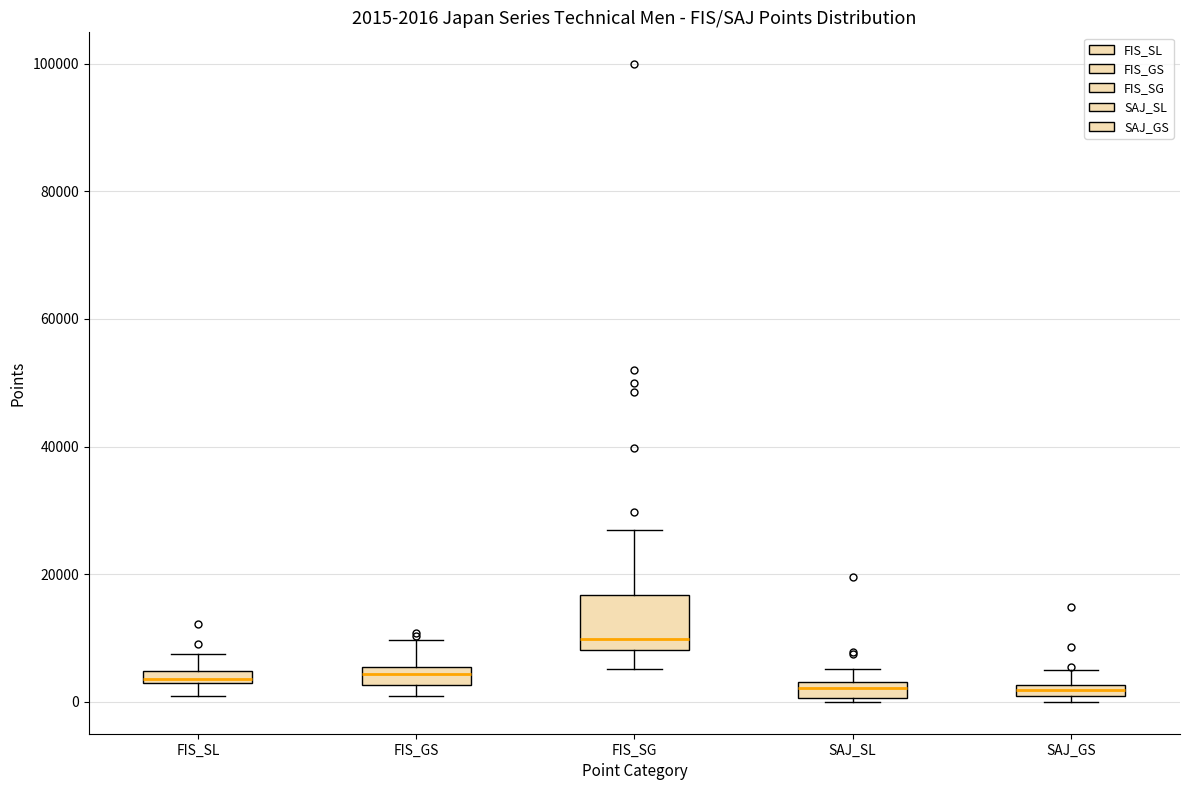

Comparing the boxes themselves (not the whiskers), which one is the tallest?

FIS_SG